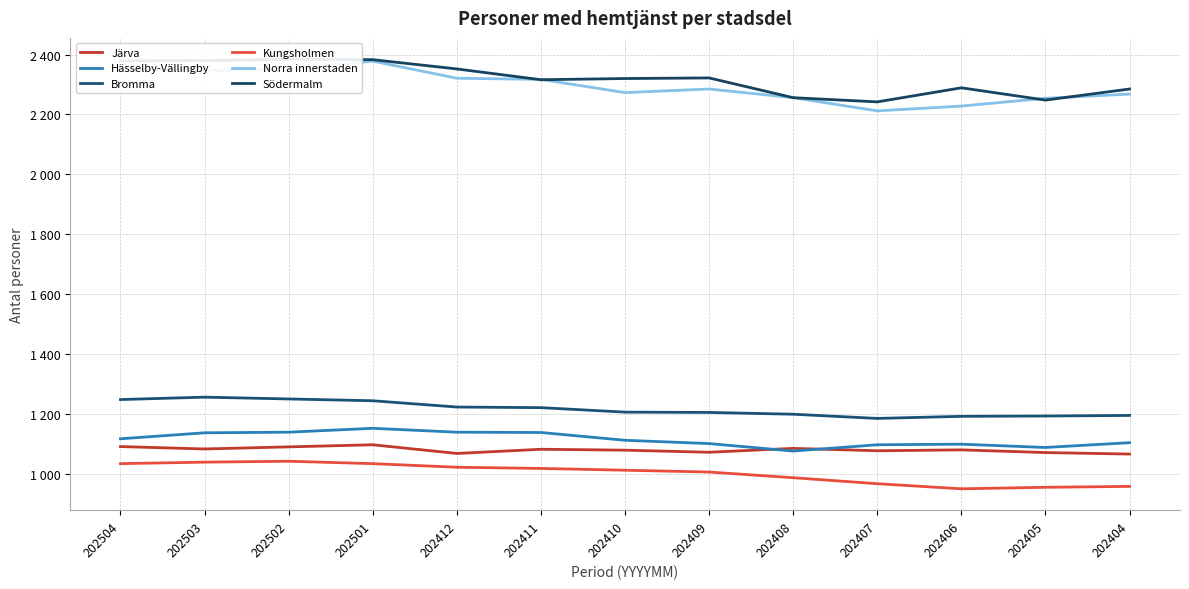

How many interior local valleys does the Bromma series have?

1